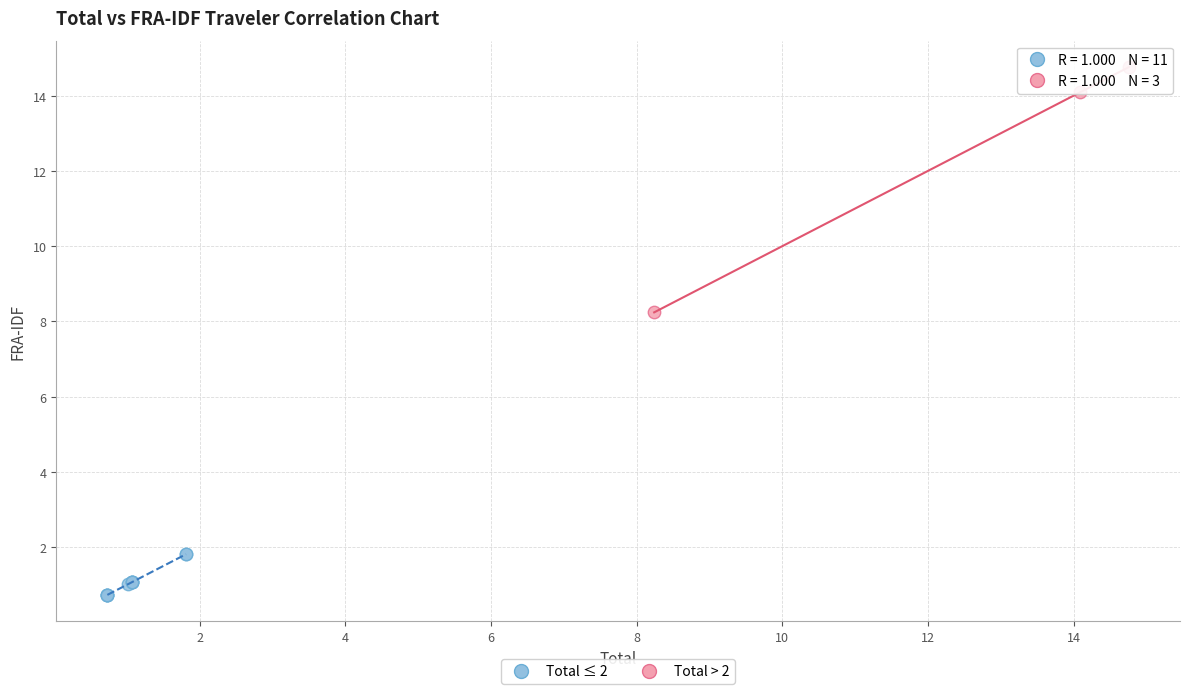

Which series contains the highest Y value?

Total > 2